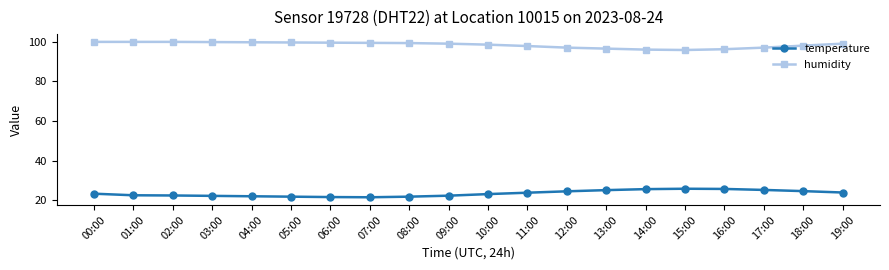

What is the difference between the highest and lowest values at 13:00?

71.4